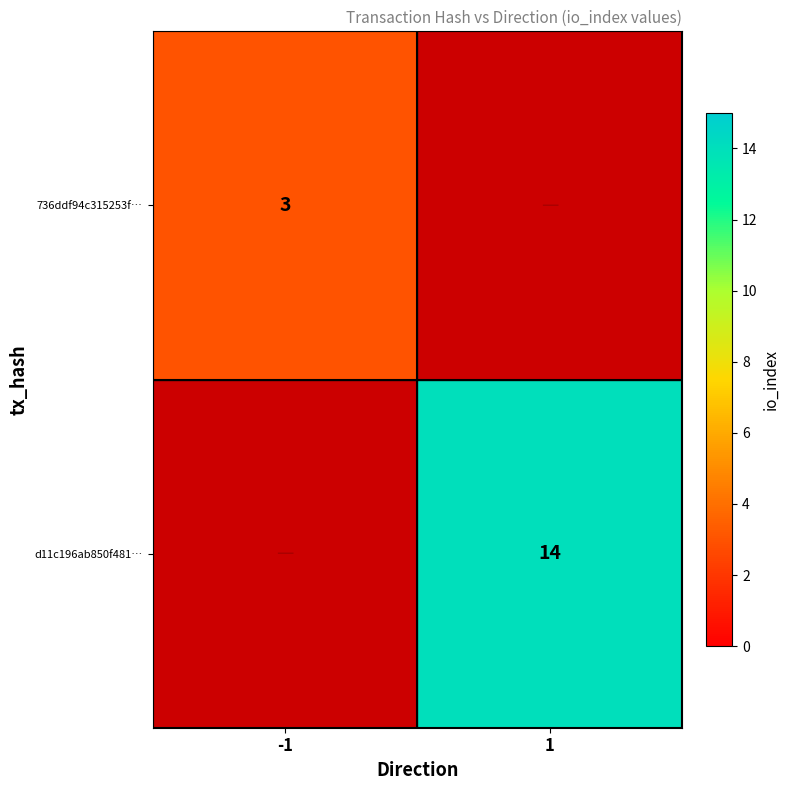

The value of 736ddf94c315253f… at -1 is 1.7. True or false?

False